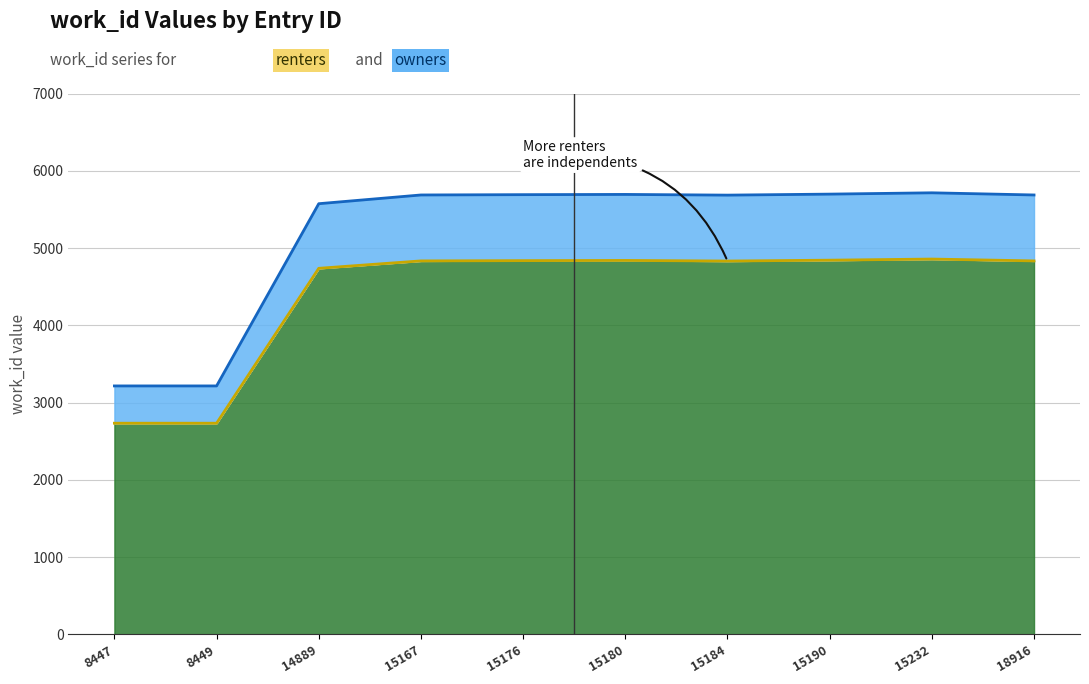

List the labels in order of value, smallest first.

8447, 8449, 14889, 15184, 15167, 18916, 15176, 15180, 15190, 15232